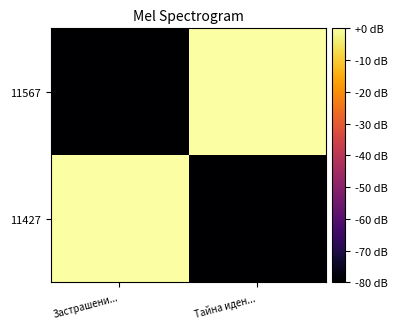

How many series are shown in this chart?

2